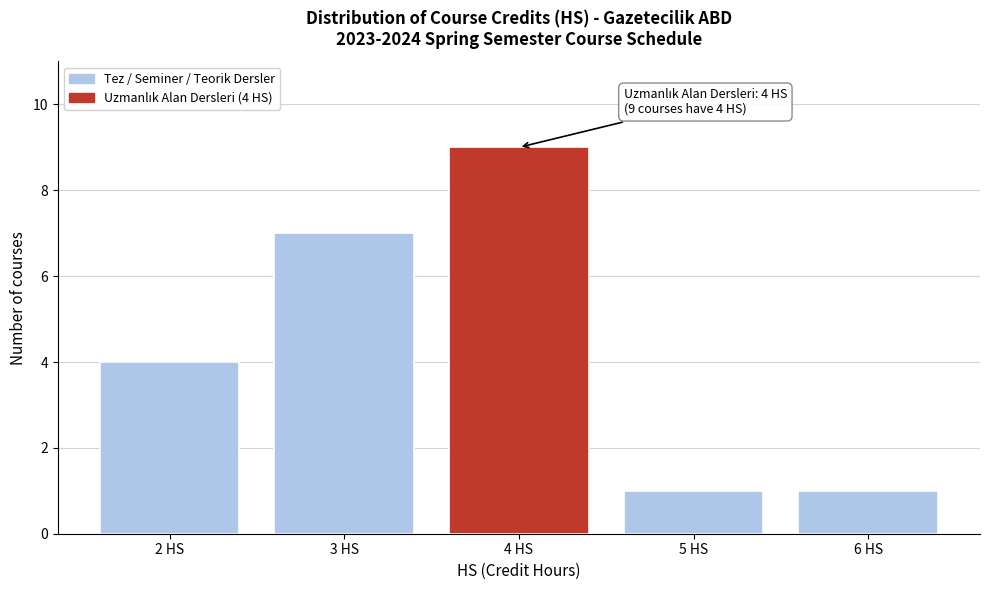

Over which range of the x-axis is the bar tallest?

3.5 to 4.5